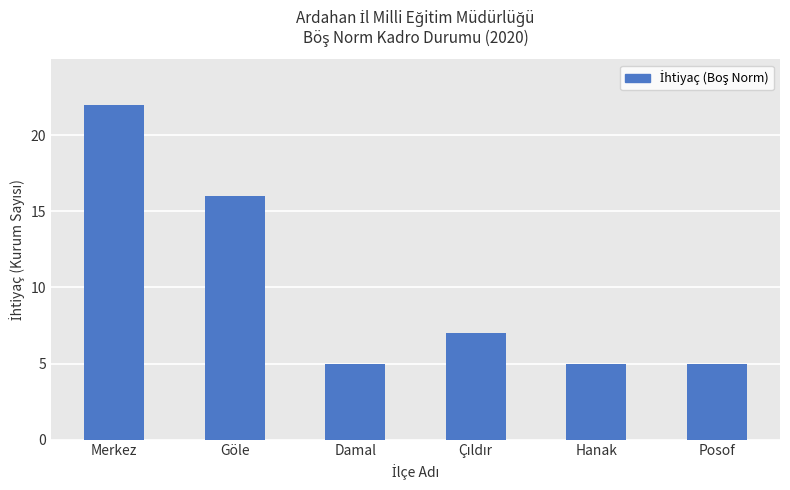

Count the number of data series in this chart.

1